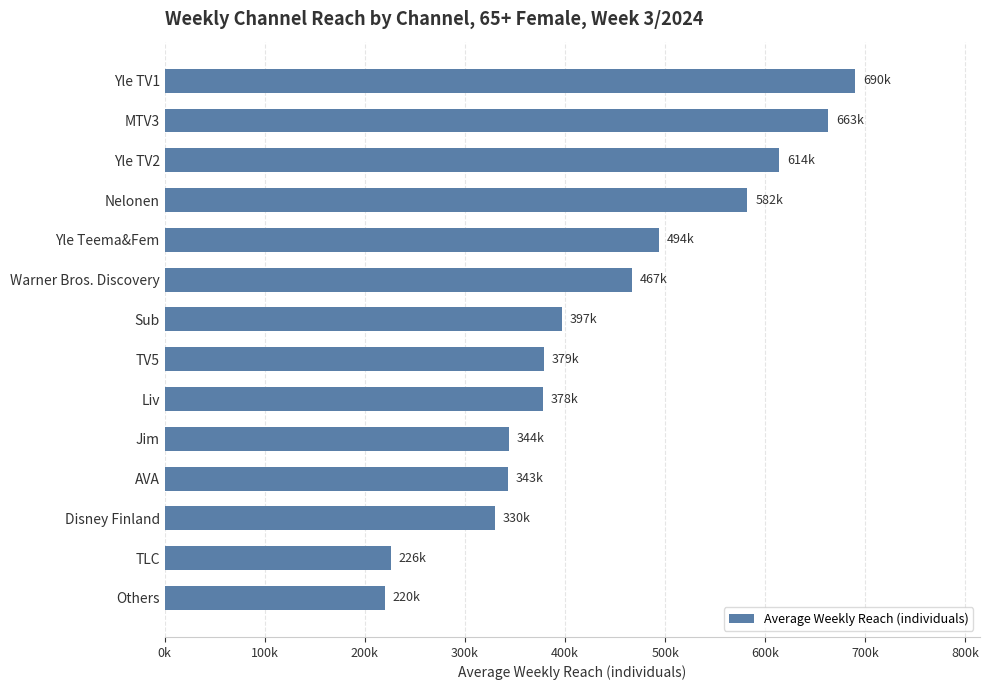

What is the difference between the second highest and minimum values?

443000